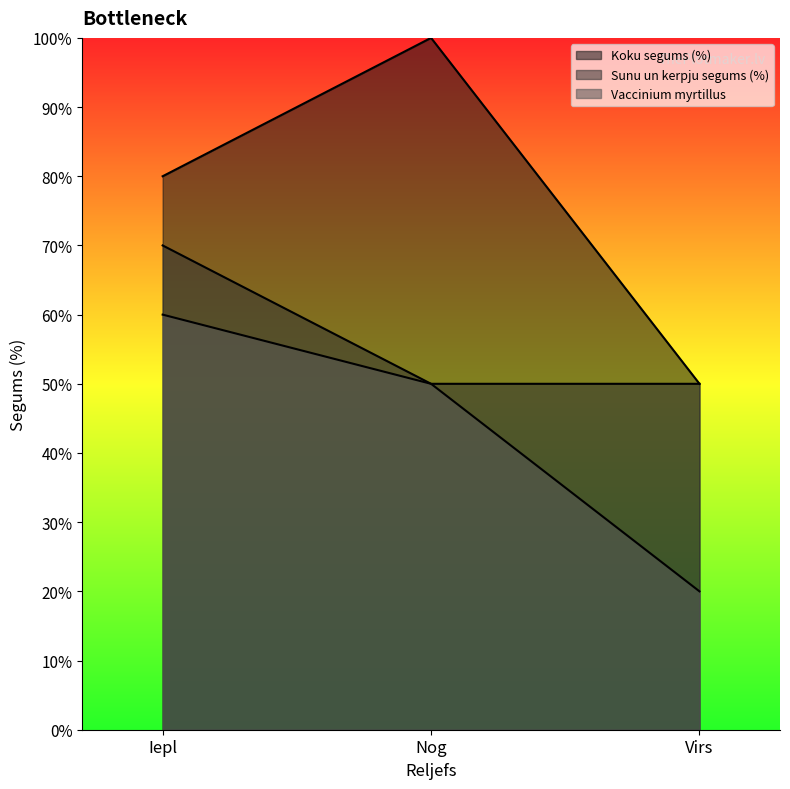

Is the value of Vaccinium myrtillus at Iepl greater than the value of Sunu un kerpju segums (%) at Virs?

Yes